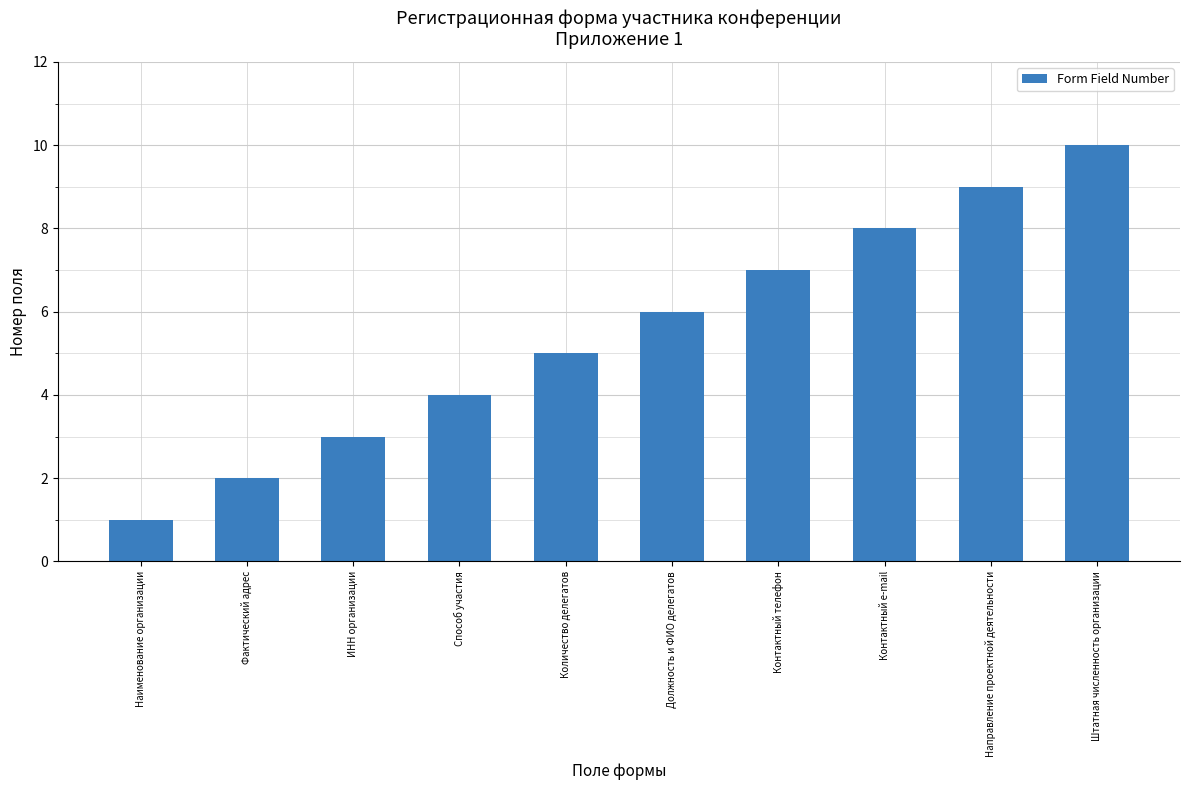

Reading right to left, list all the values displayed in this chart.

Штатная численность организации=10	Направление проектной деятельности=9	Контактный e-mail=8	Контактный телефон=7	Должность и ФИО делегатов=6	Количество делегатов=5	Способ участия=4	ИНН организации=3	Фактический адрес=2	Наименование организации=1